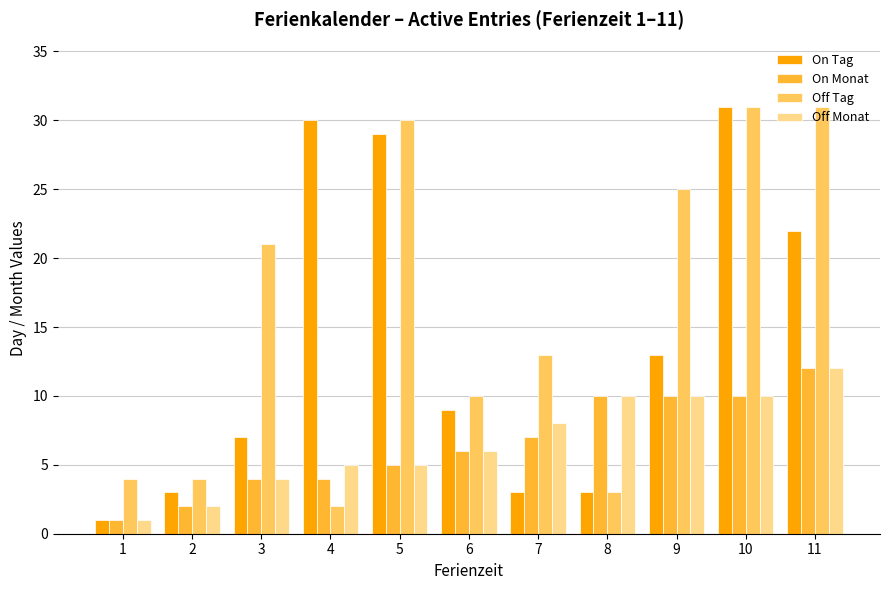

What is the average value of the Off Tag series?

16